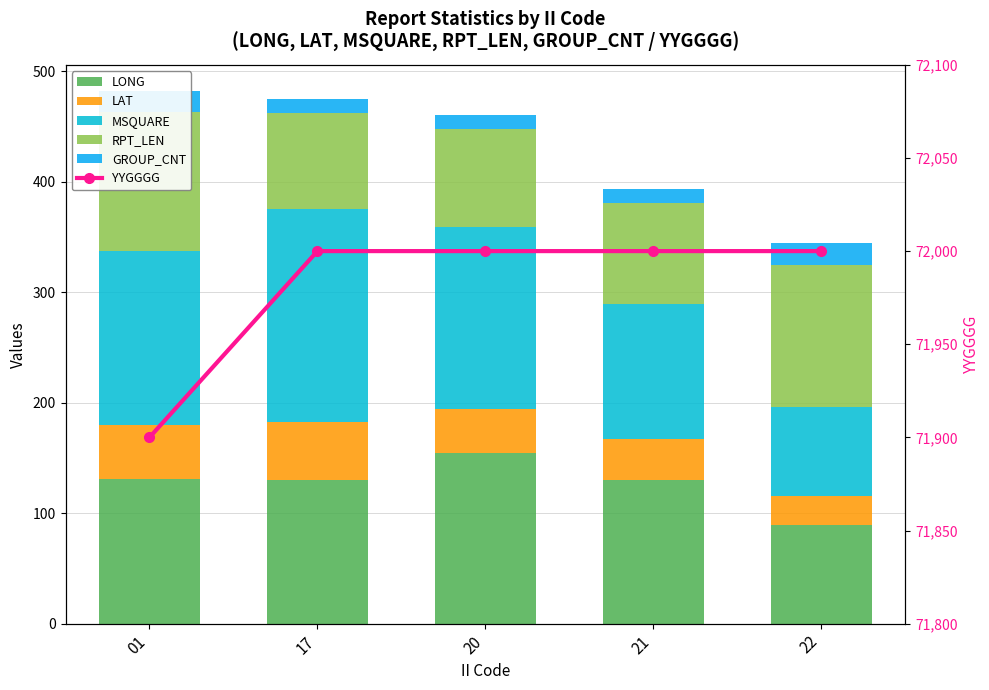

Between 21 and 17, which is larger?

21